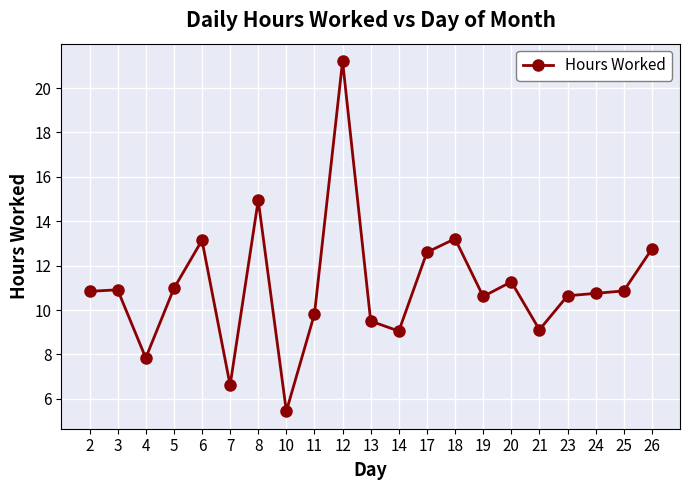

At which category does the data reach its first local valley?

4